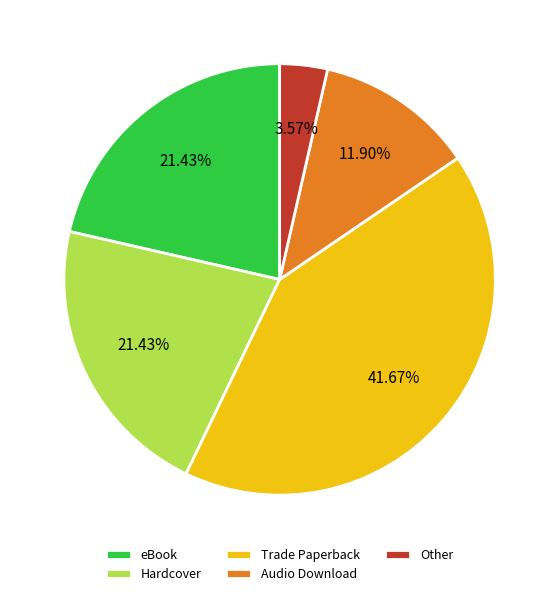

What percentage is the eBook slice, to the nearest percent?

21%